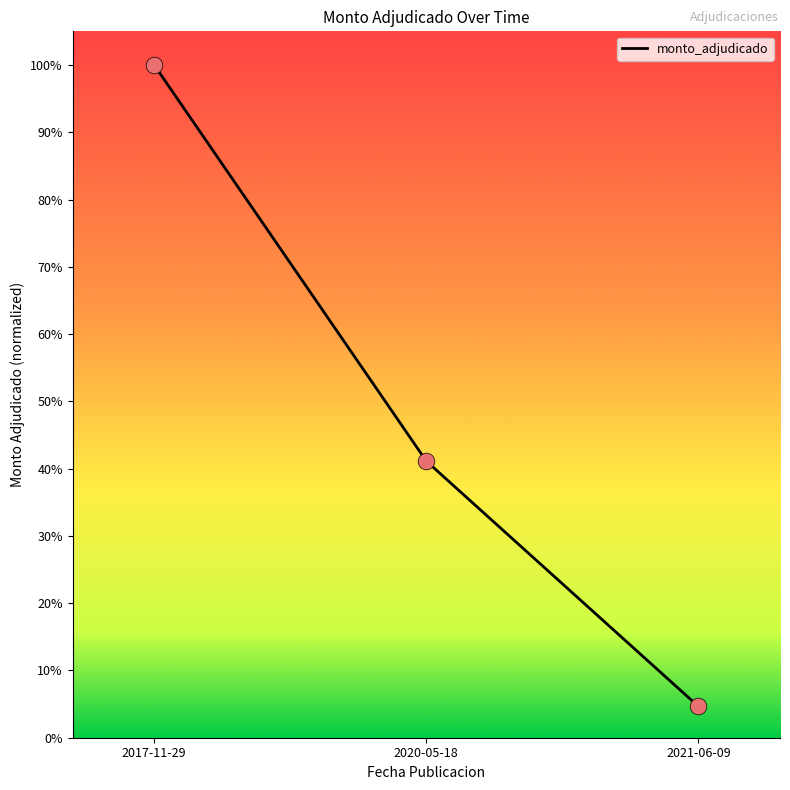

What is the change in value from 2017-11-29 to 2021-06-09?

-1.0